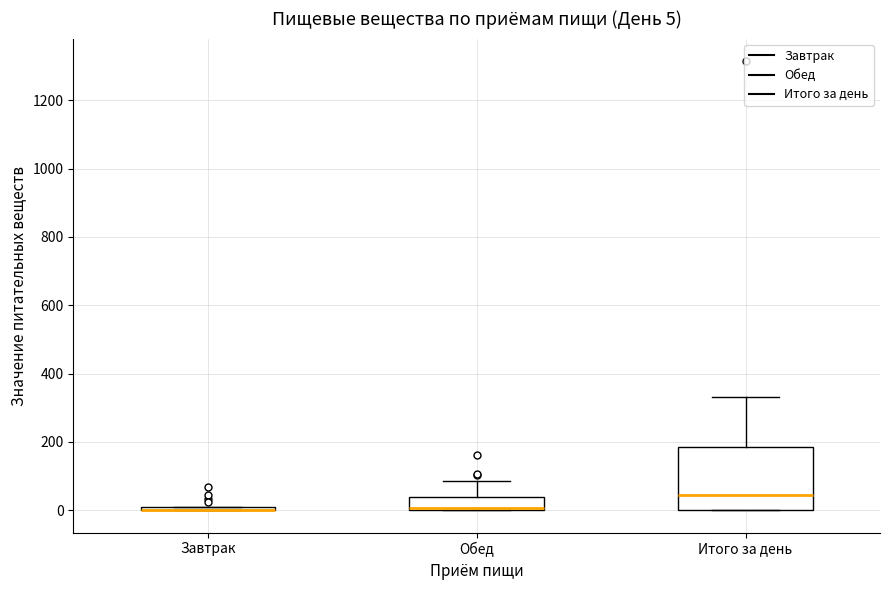

Which box is the tallest, from its lower edge to its upper edge?

Итого за день